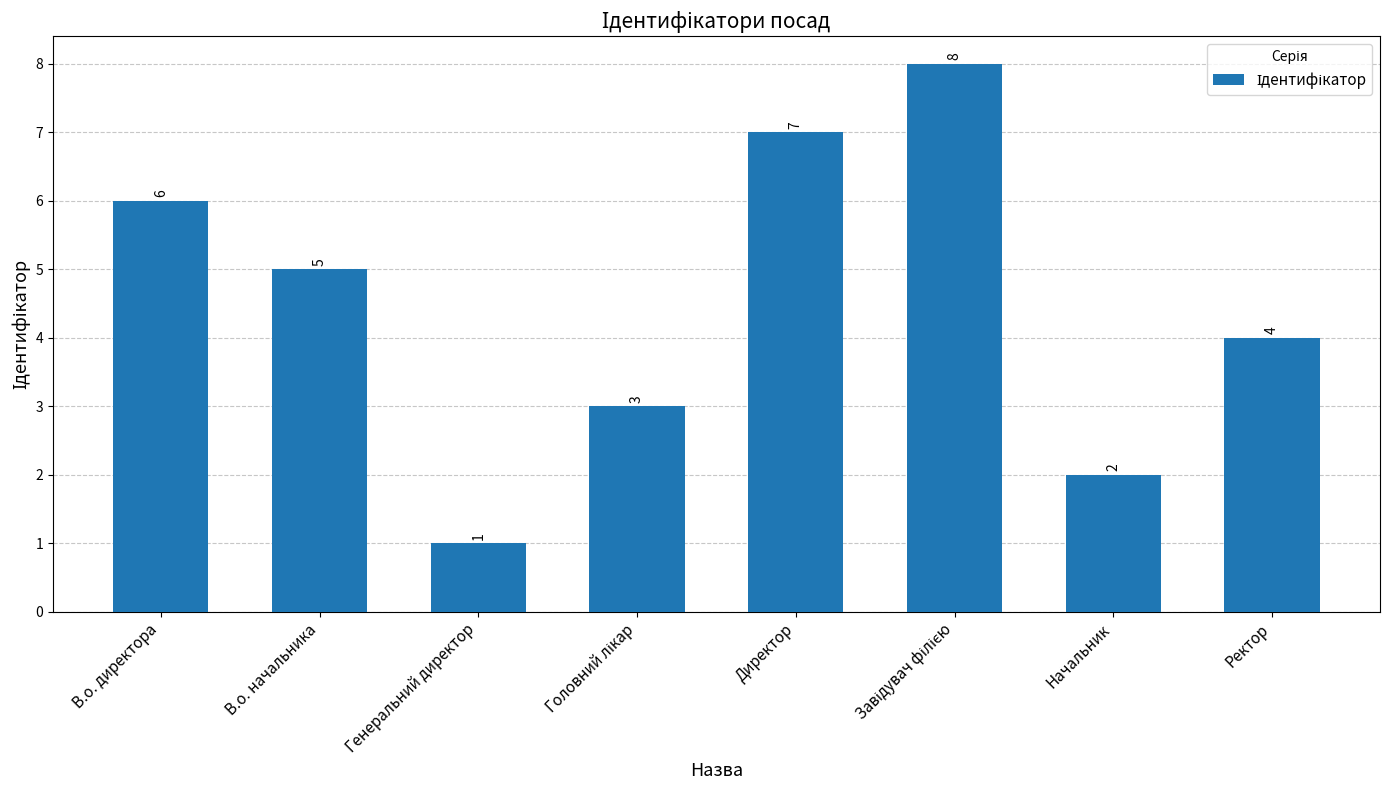

Which has a higher value, В.о. начальника or Ректор?

В.о. начальника